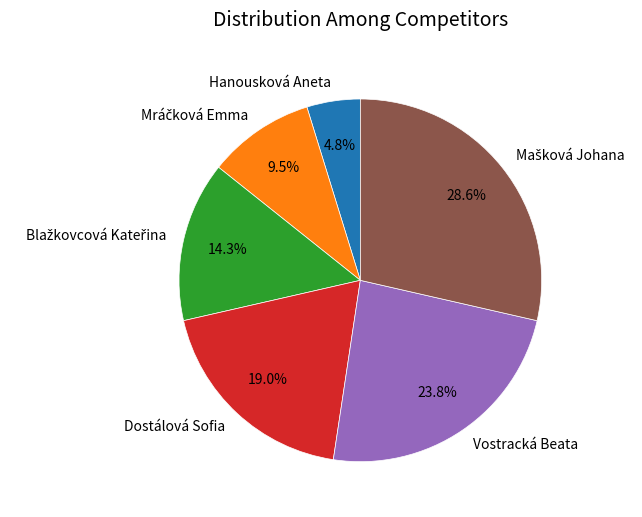

How much of the chart is everything except Dostálová Sofia?

81.0%